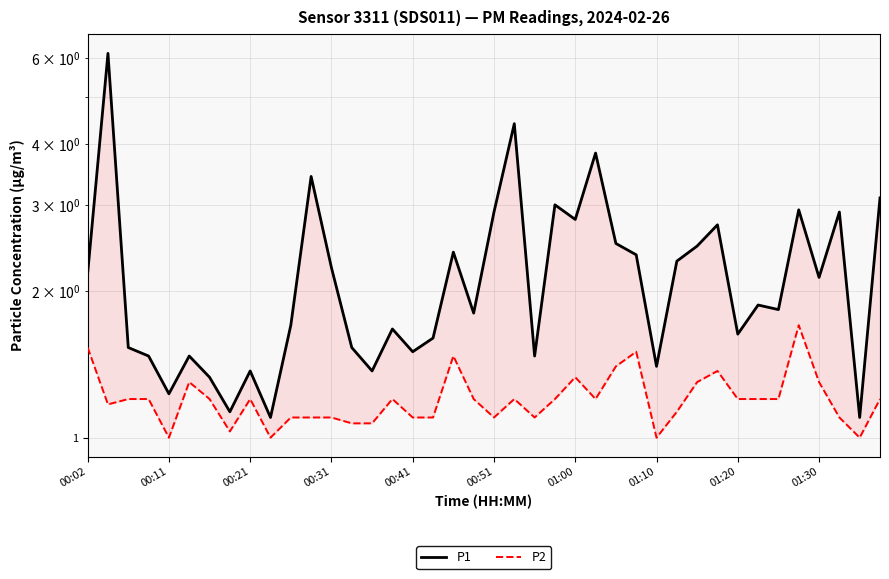

What is the difference between the maximum and second lowest values in the P1 series?

5.0